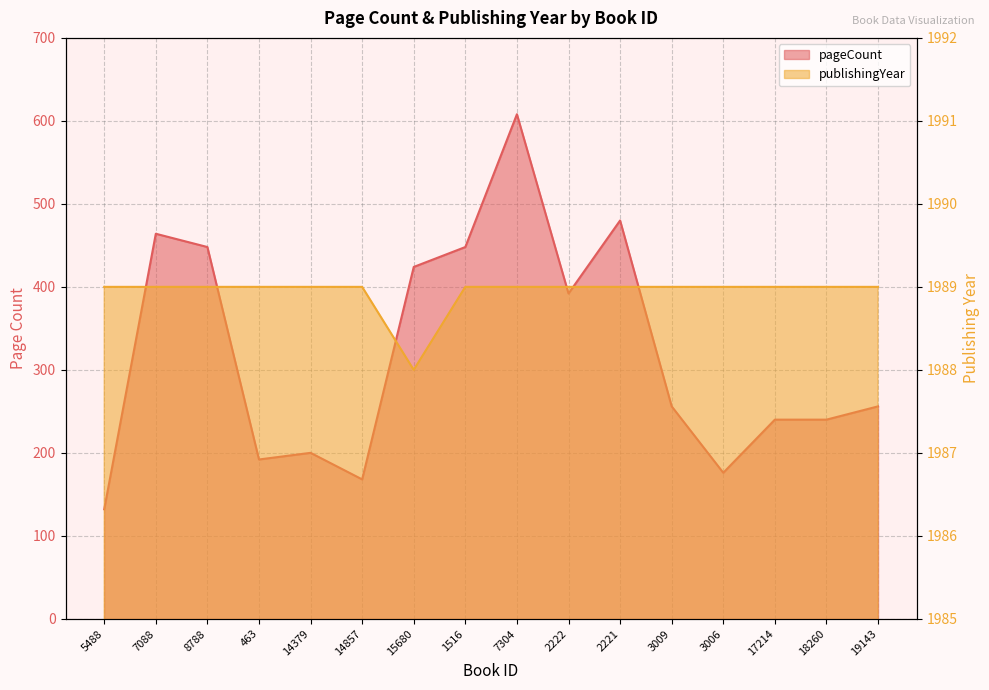

The value of pageCount at 15680 is 694. True or false?

False